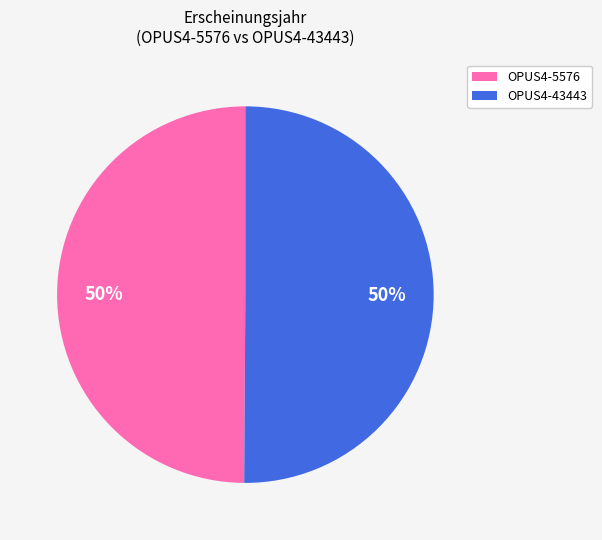

Approximately how many times larger is the value at OPUS4-43443 compared to OPUS4-5576?

1.0